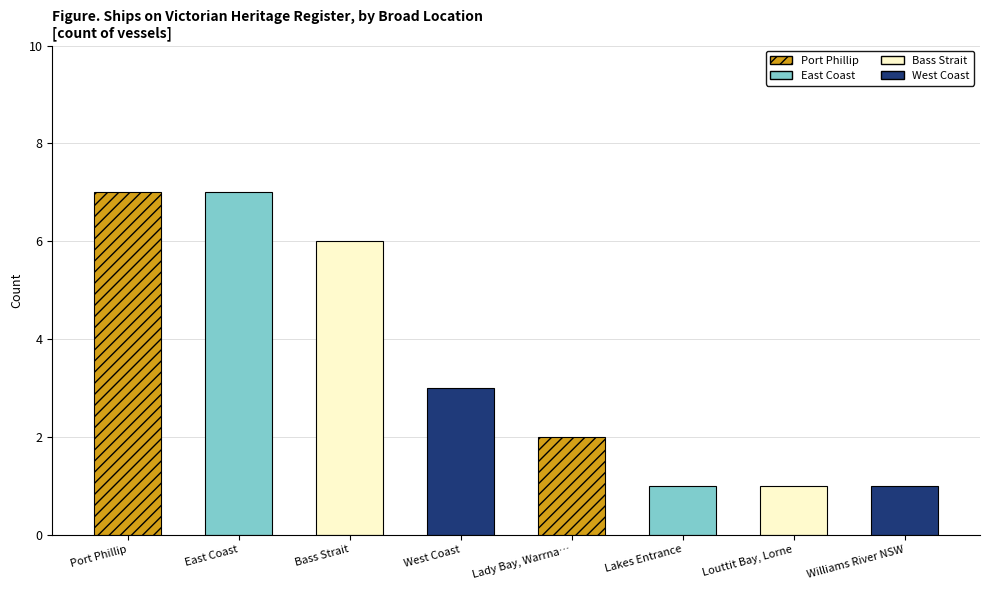

What is the label of the 1st bar from the left?

Port Phillip